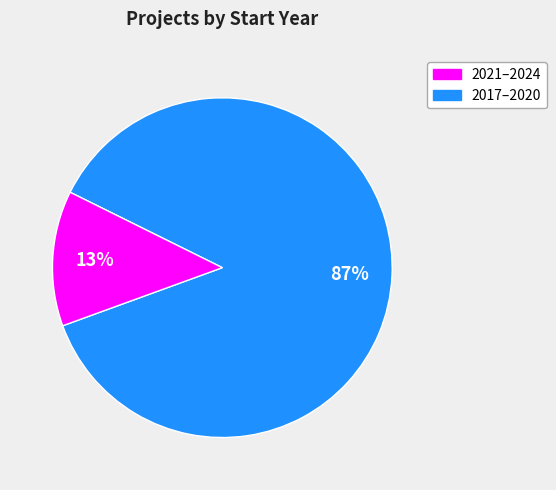

To the nearest percent, what is the difference between the largest and smallest slice percentages?

74%